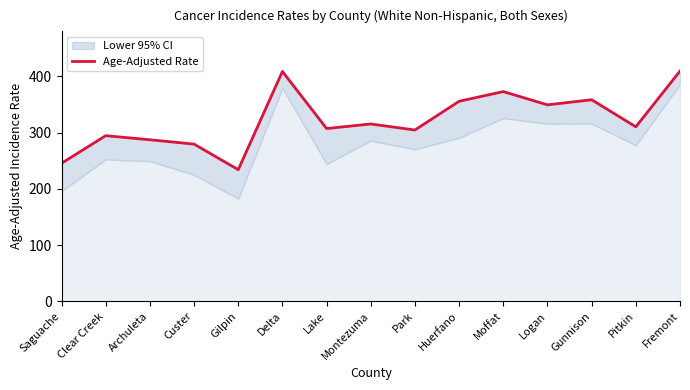

How many values are below 310?

7